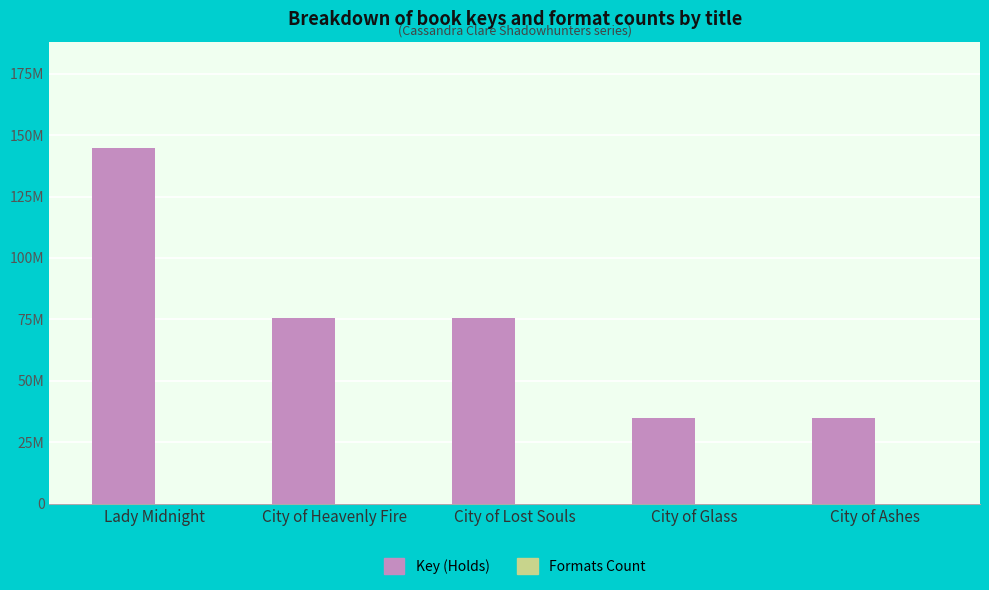

At which label is Key (Holds) closest to 89826467?

City of Heavenly Fire